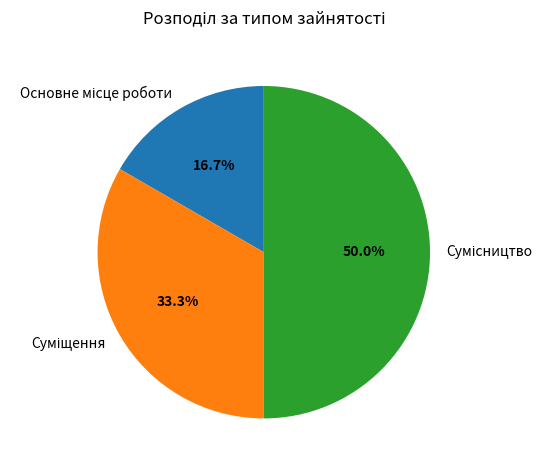

Which has a higher value, Основне місце роботи or Сумісництво?

Сумісництво